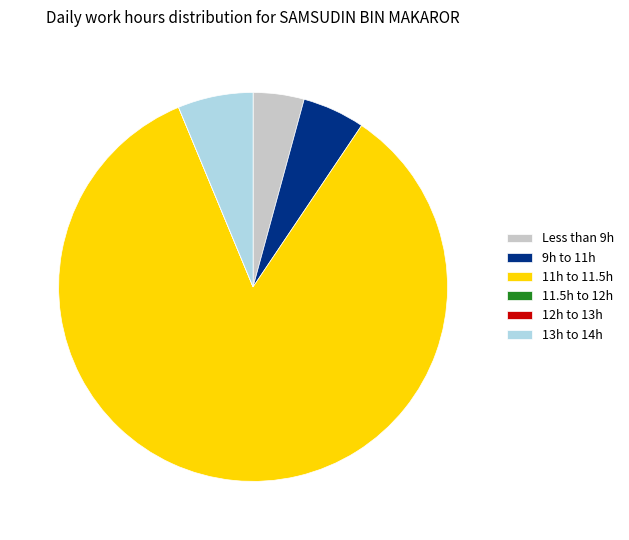

Is the sum of 13h to 14h and Less than 9h greater than half?

No